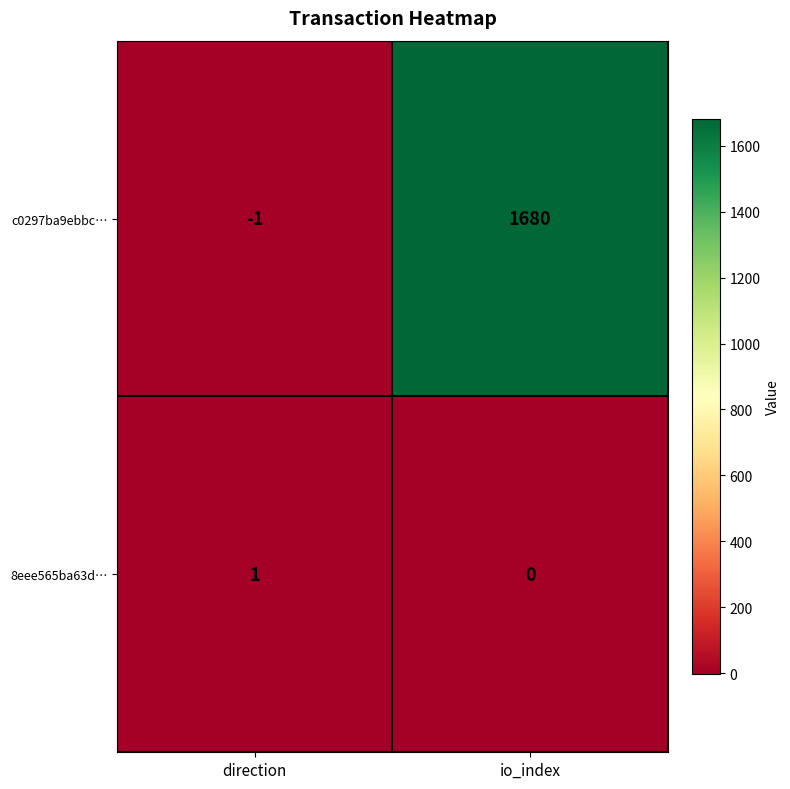

The value of c0297ba9ebbc… at direction is 0. True or false?

False